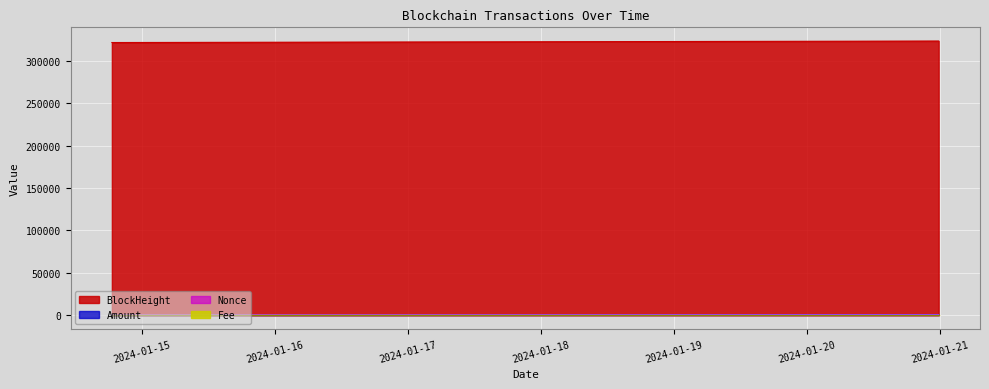

At which category does Nonce reach its first local valley?

2024-01-15 03:27:00